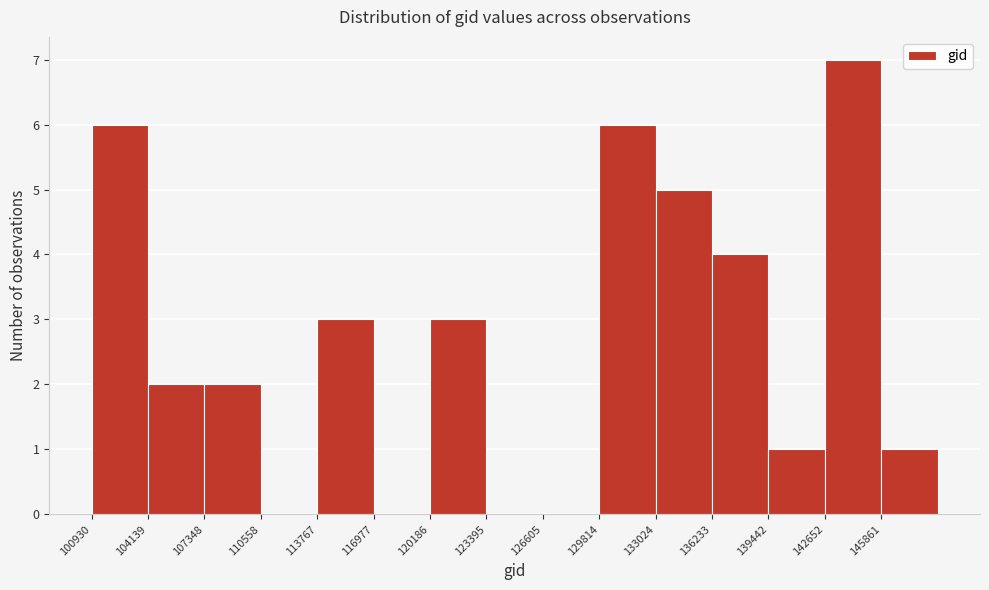

Reading left to right, transcribe this chart: for each bar, give the range it covers on the x-axis and its height. Neither the bar edges nor the heights are printed on the chart, so give them approximately, as read against the axes.

101000 to 104000: 6
104000 to 107500: 2
107500 to 110500: 2
110500 to 114000: 0
114000 to 117000: 3
117000 to 120000: 0
120000 to 123500: 3
123500 to 126500: 0
126500 to 130000: 0
130000 to 133000: 6
133000 to 136000: 5
136000 to 139500: 4
139500 to 142500: 1
142500 to 146000: 7
146000 to 149000: 1